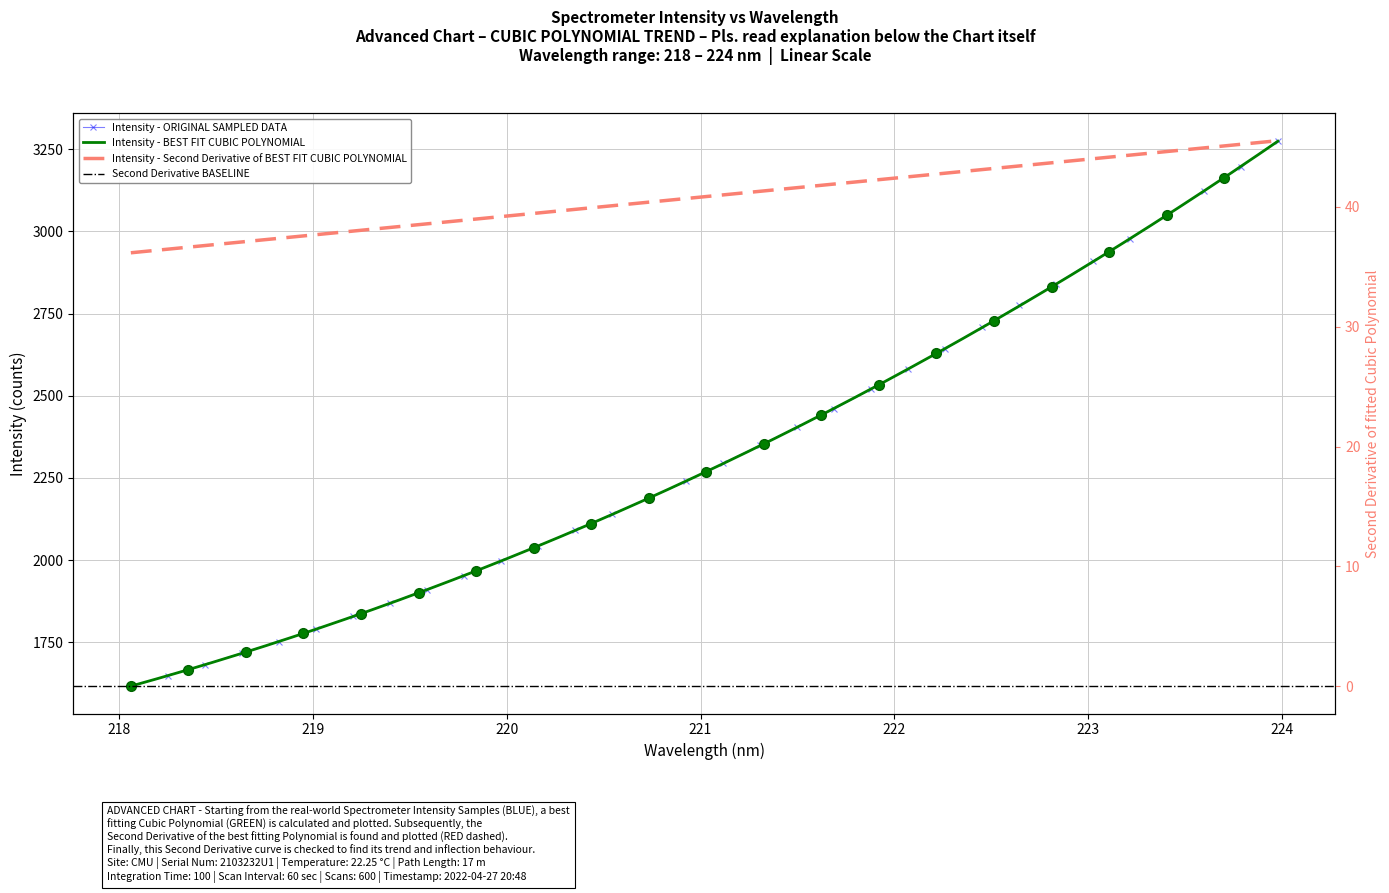

How many values exceed 2294?

16